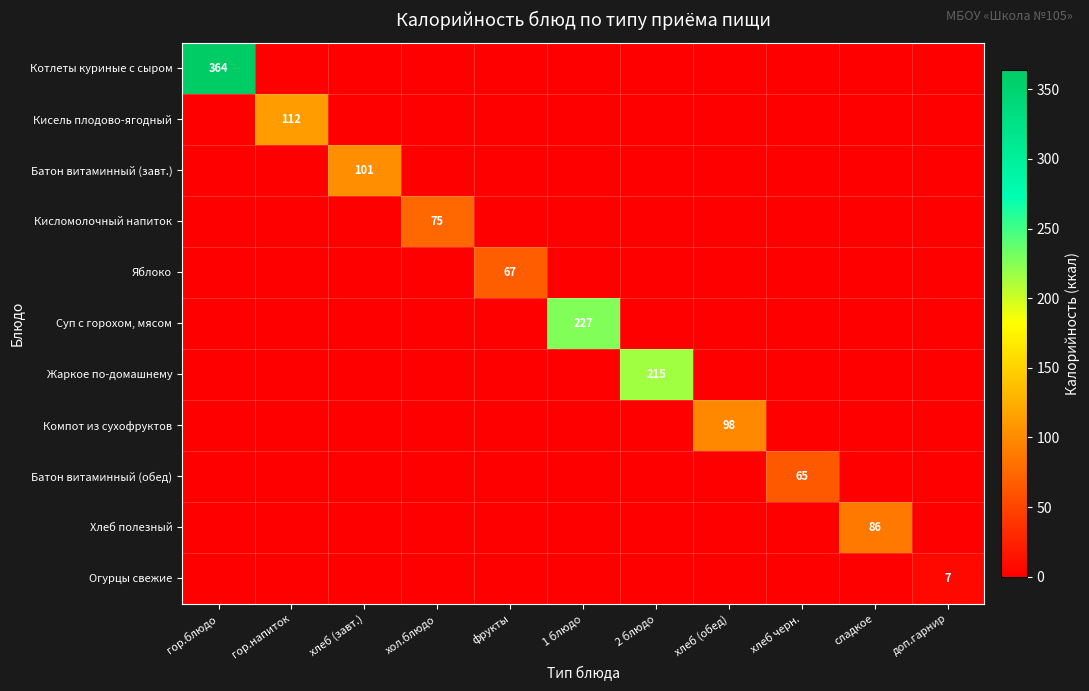

Rank the series by their maximum value, from lowest to highest.

Огурцы свежие, Батон витаминный (обед), Яблоко, Кисломолочный напиток, Хлеб полезный, Компот из сухофруктов, Батон витаминный (завт.), Кисель плодово-ягодный, Жаркое по-домашнему, Суп с горохом, мясом, Котлеты куриные с сыром